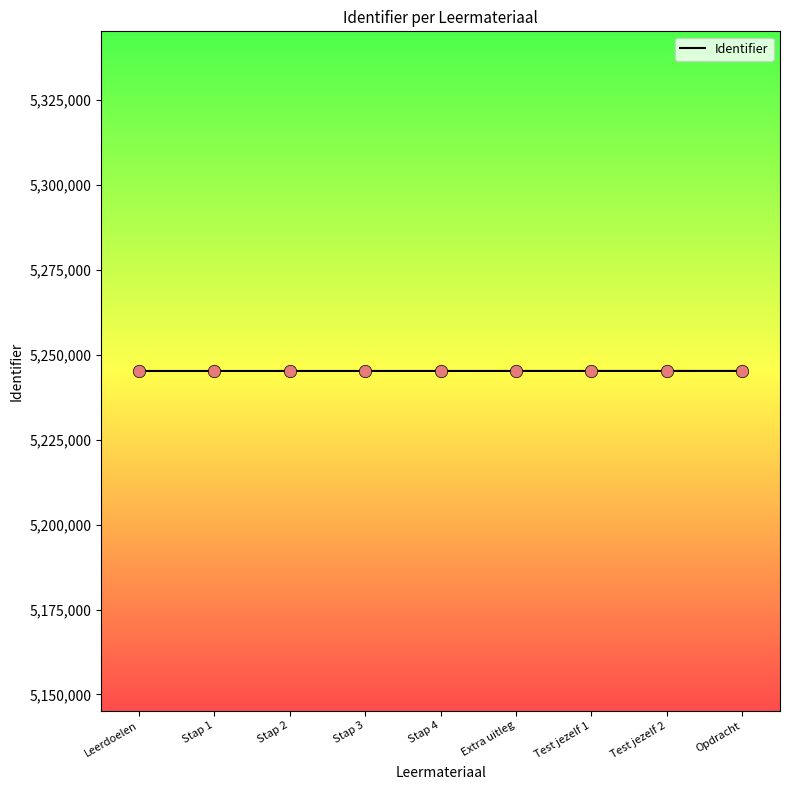

Approximately how many times larger is the value at Extra uitleg compared to Leerdoelen?

1.0